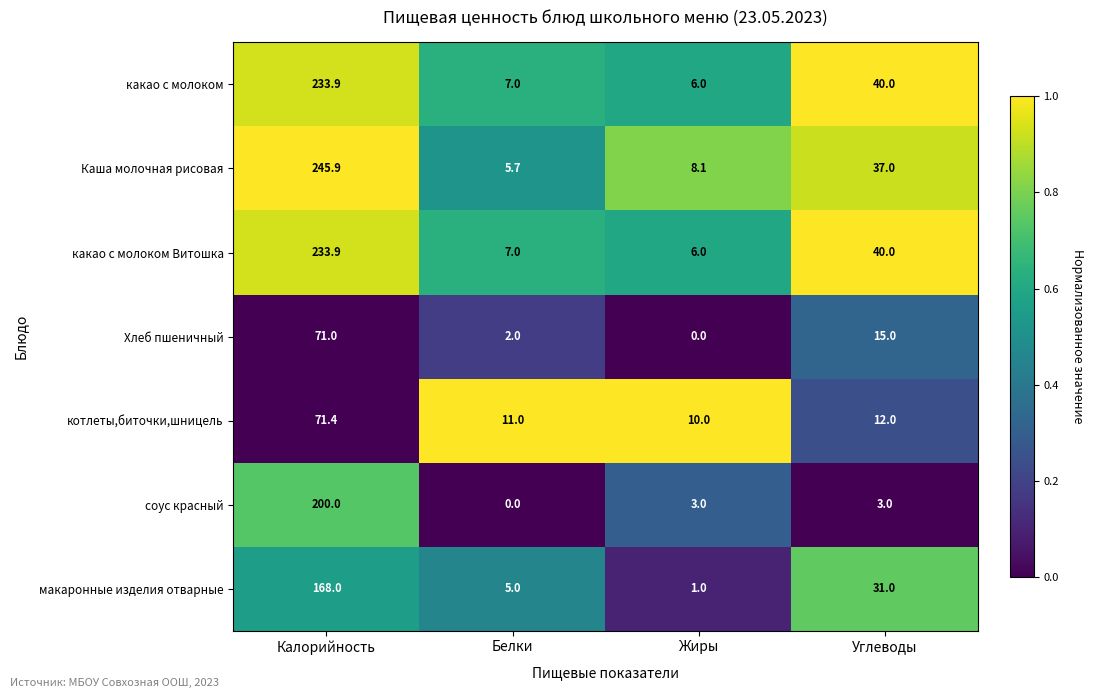

Reading left to right, extract all data points from this chart.

какао с молоком: Калорийность=233.9	Белки=7.0	Жиры=6.0	Углеводы=40.0
Каша молочная рисовая: Калорийность=245.9	Белки=5.7	Жиры=8.1	Углеводы=37.0
какао с молоком Витошка: Калорийность=233.9	Белки=7.0	Жиры=6.0	Углеводы=40.0
Хлеб пшеничный: Калорийность=71.0	Белки=2.0	Жиры=0.0	Углеводы=15.0
котлеты,биточки,шницель: Калорийность=71.4	Белки=11.0	Жиры=10.0	Углеводы=12.0
соус красный: Калорийность=200.0	Белки=0.0	Жиры=3.0	Углеводы=3.0
макаронные изделия отварные: Калорийность=168.0	Белки=5.0	Жиры=1.0	Углеводы=31.0